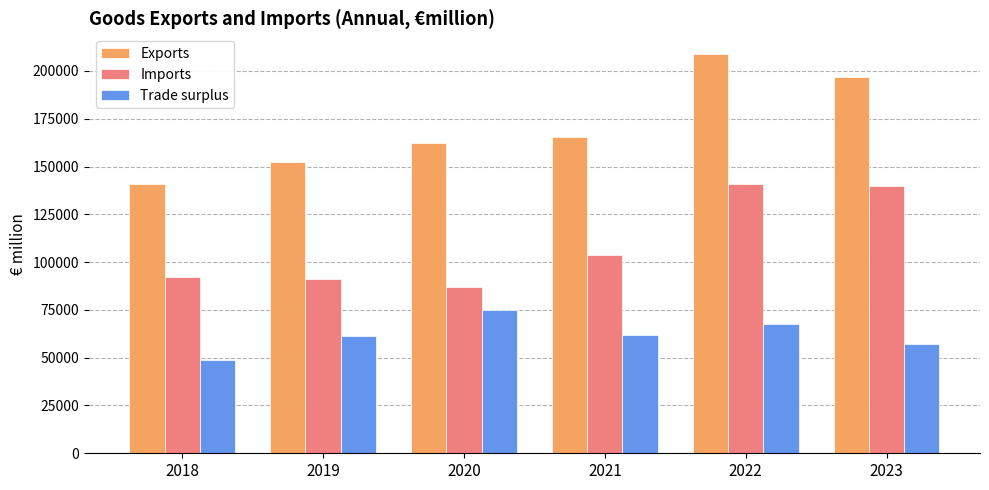

Which series has the largest range (max minus min)?

Exports